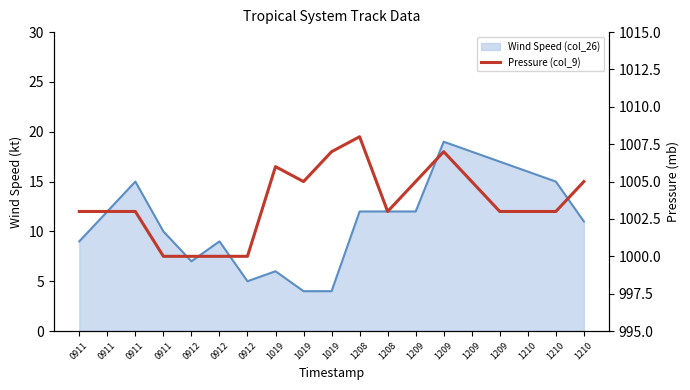

How many data points does each series have?

19